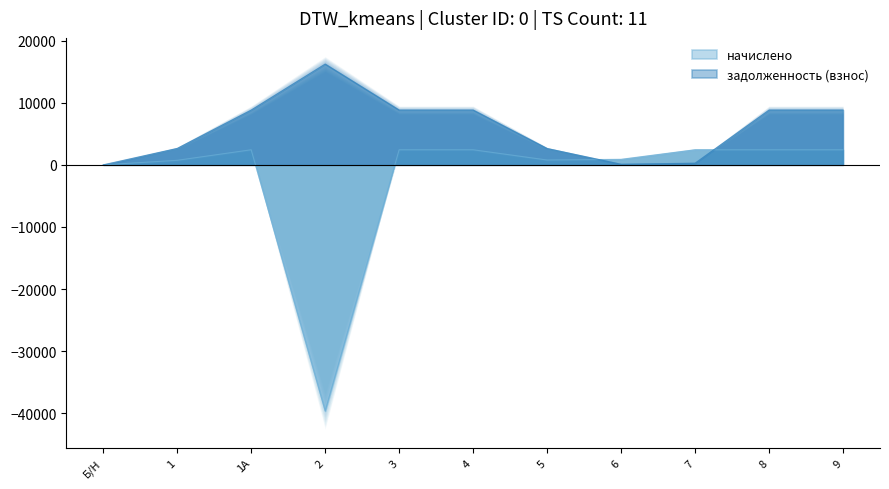

At which category does начислено reach its first local valley?

2